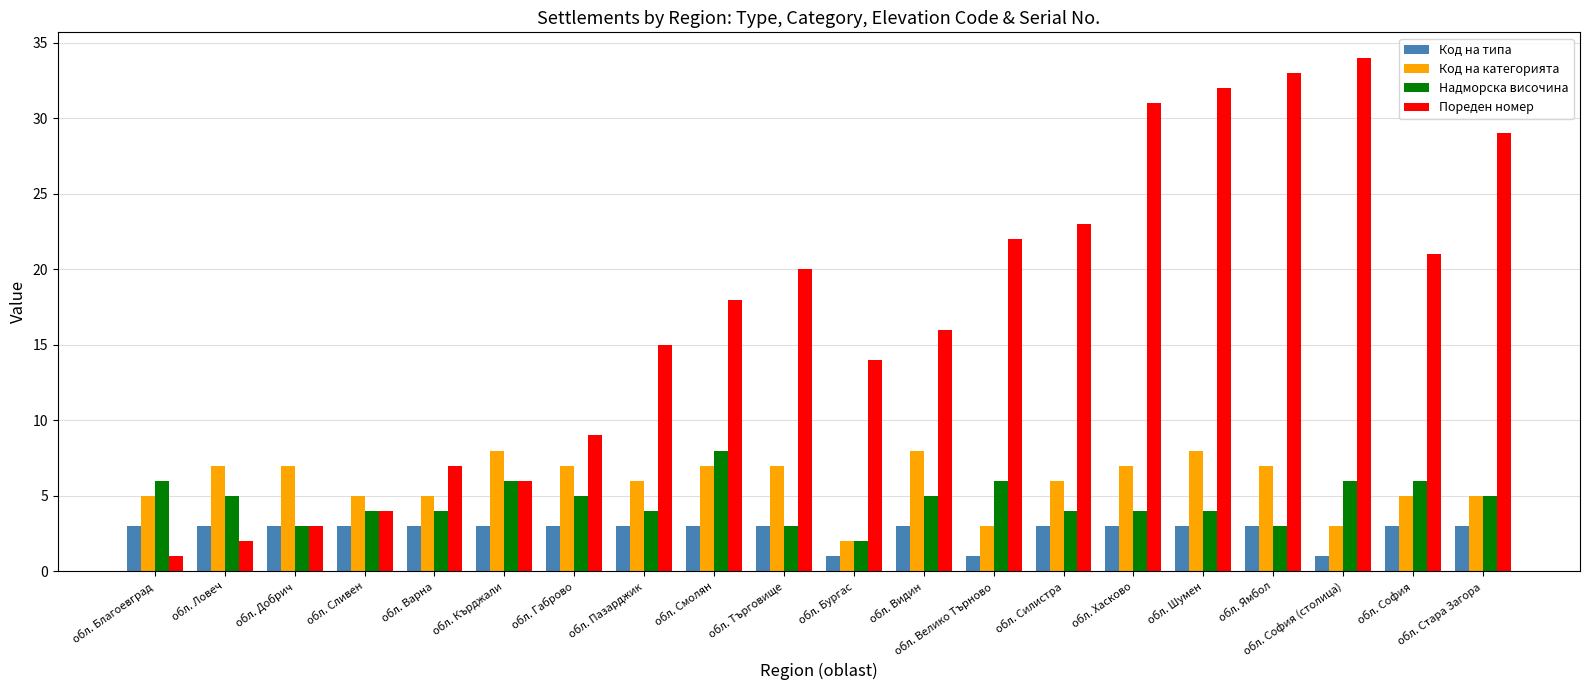

At which category does the chart reach its peak across all series?

обл. София (столица)